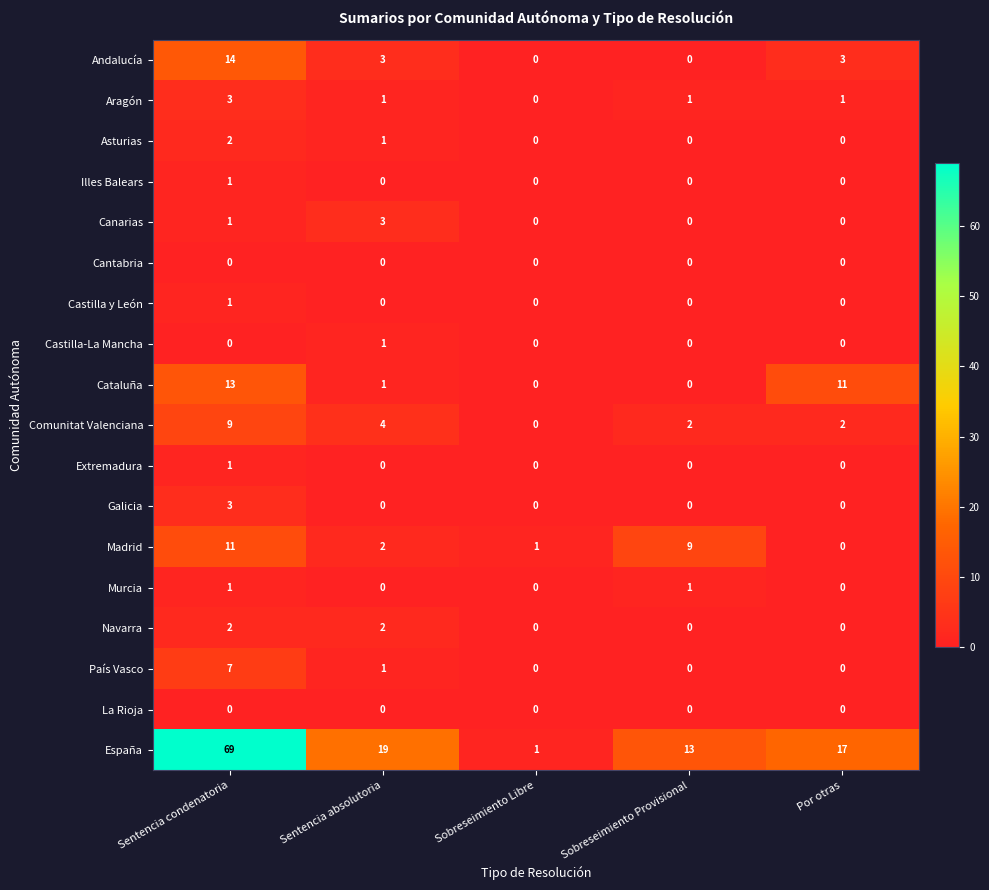

What is the sum of all País Vasco values?

8